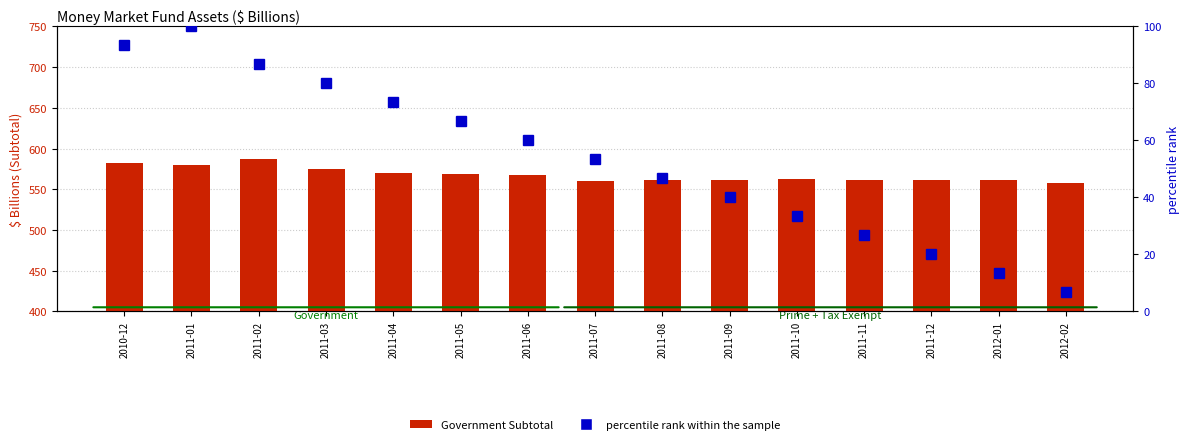

Rank the series by their average value, from highest to lowest.

Government Subtotal, percentile rank within the sample